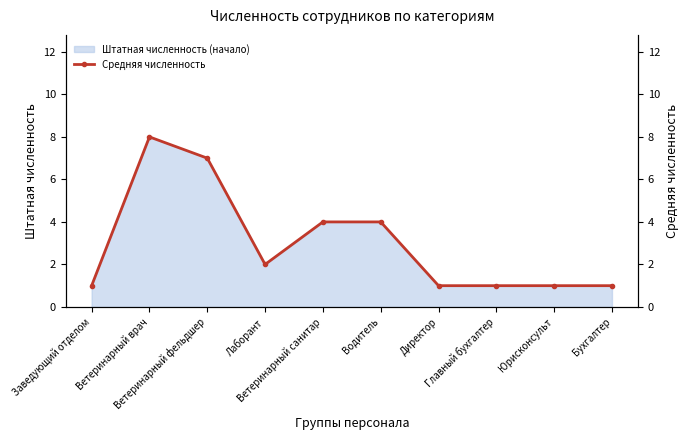

Reading left to right, transcribe all the data shown in this chart.

Заведующий отделом=1	Ветеринарный врач=8	Ветеринарный фельдшер=7	Лаборант=2	Ветеринарный санитар=4	Водитель=4	Директор=1	Главный бухгалтер=1	Юрисконсульт=1	Бухгалтер=1